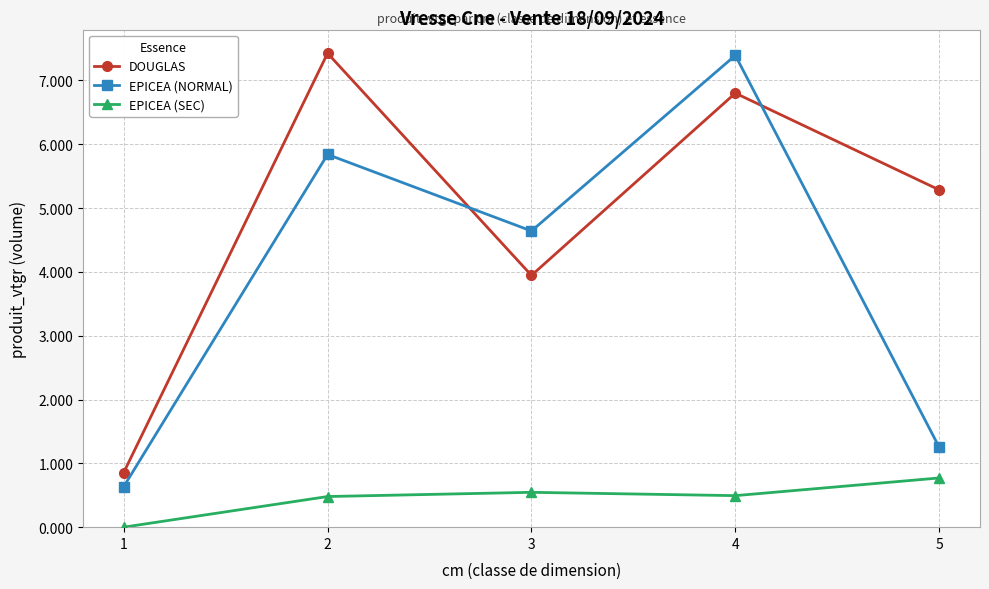

True or false: EPICEA (SEC) and DOUGLAS cross at least once.

False